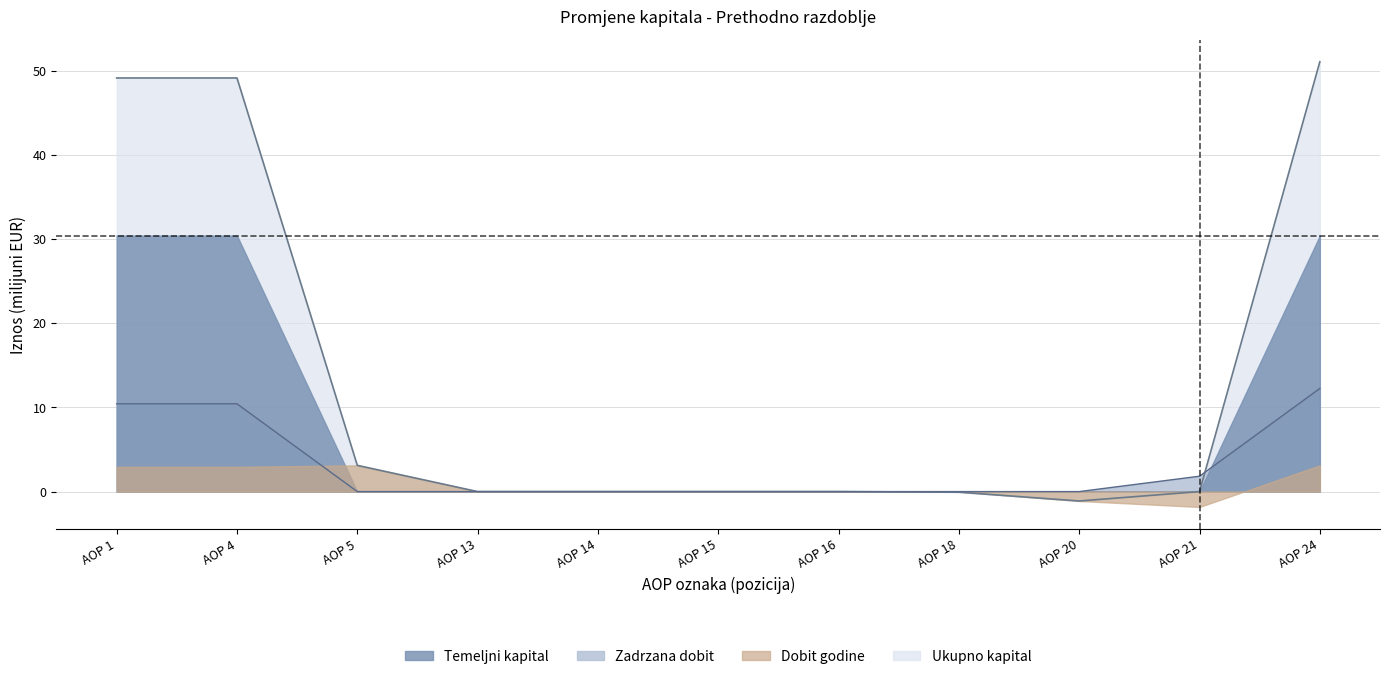

True or false: Temeljni kapital has a value of 32.0 at AOP 16.

False